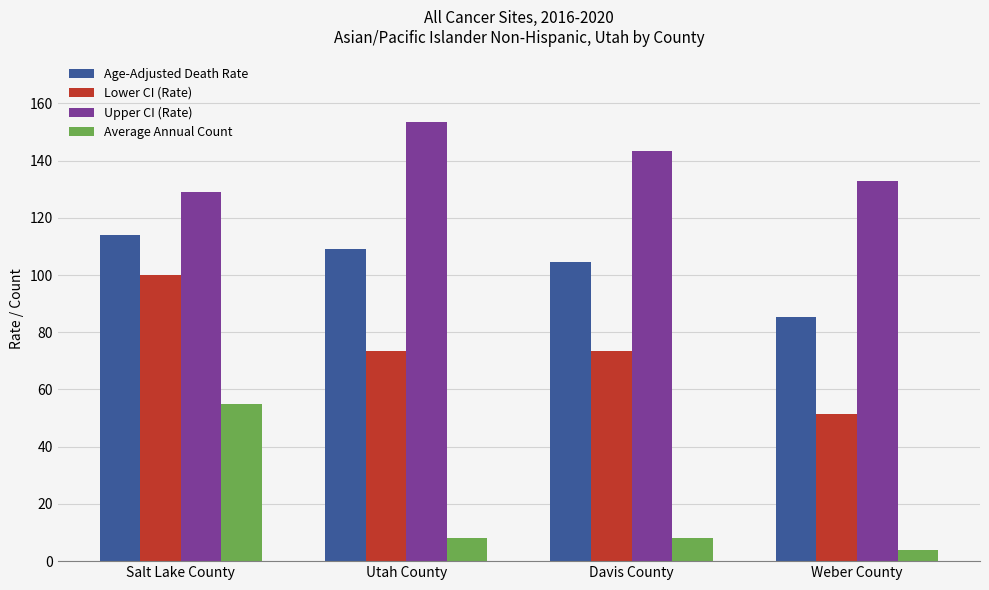

Where does the Age-Adjusted Death Rate series first go above 109?

Salt Lake County